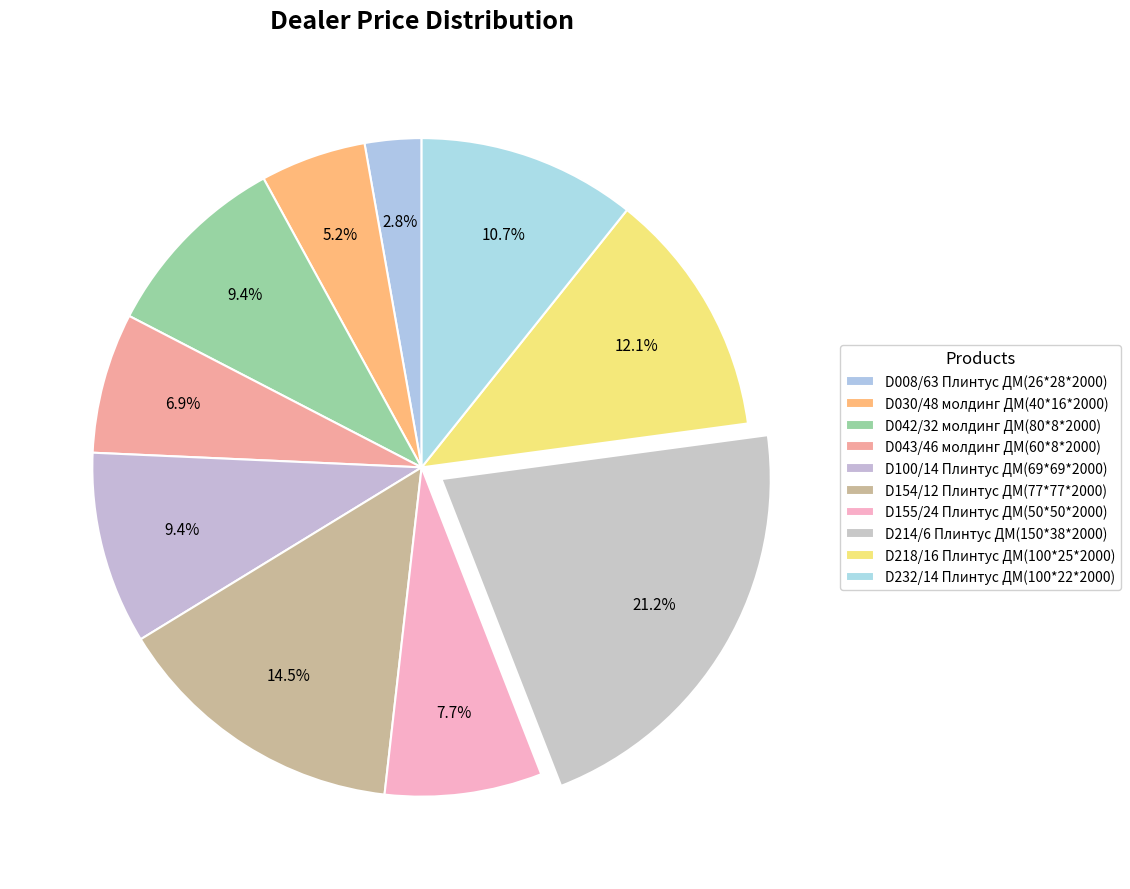

Is the sum of D042/32 молдинг ДМ(80*8*2000) and D043/46 молдинг ДМ(60*8*2000) greater than half?

No